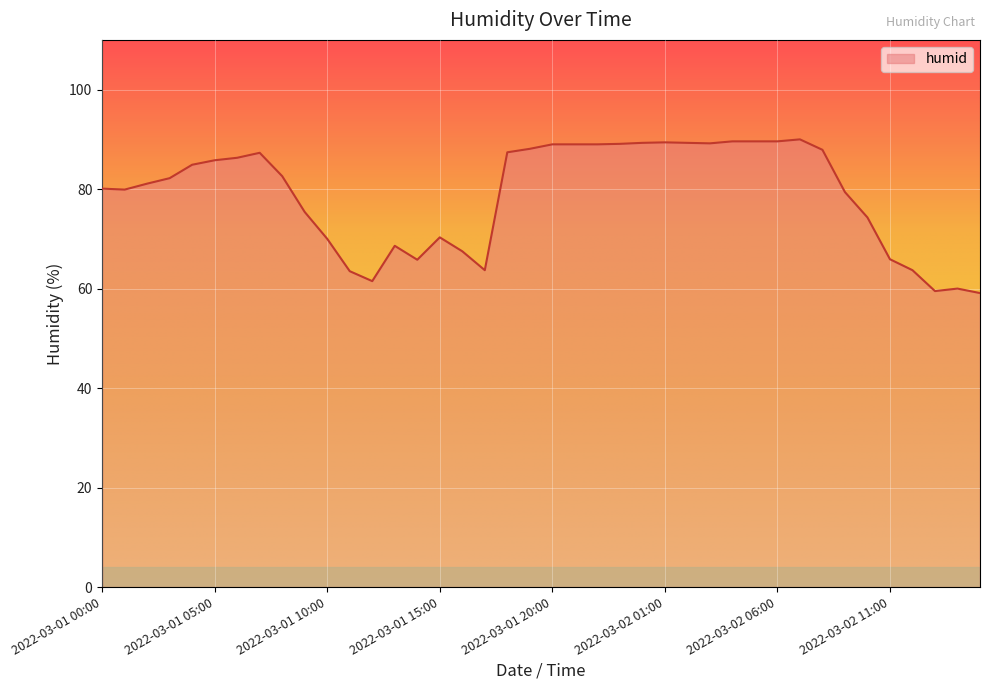

How many lines are shown in the chart?

1